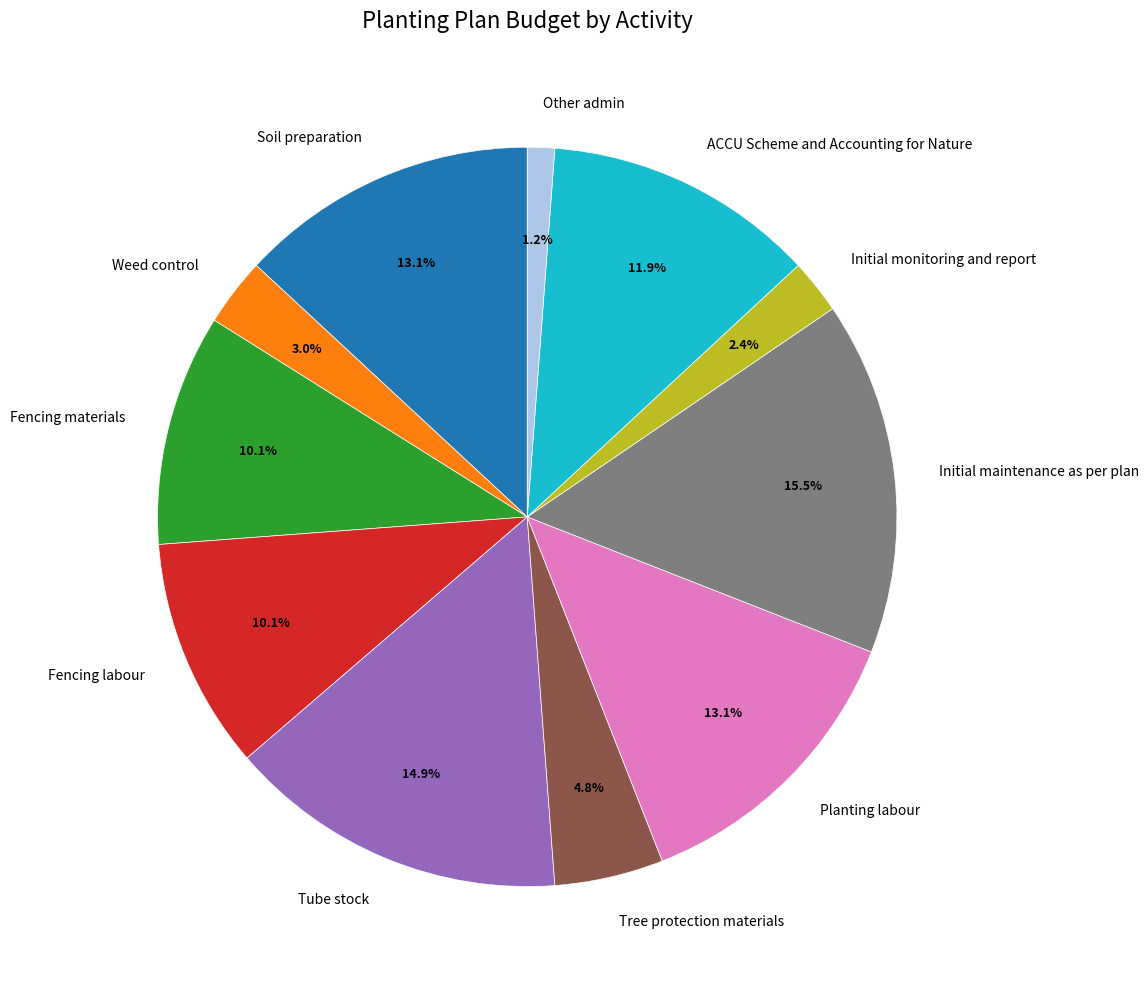

To the nearest percent, what is the difference between the largest and smallest slice percentages?

14%